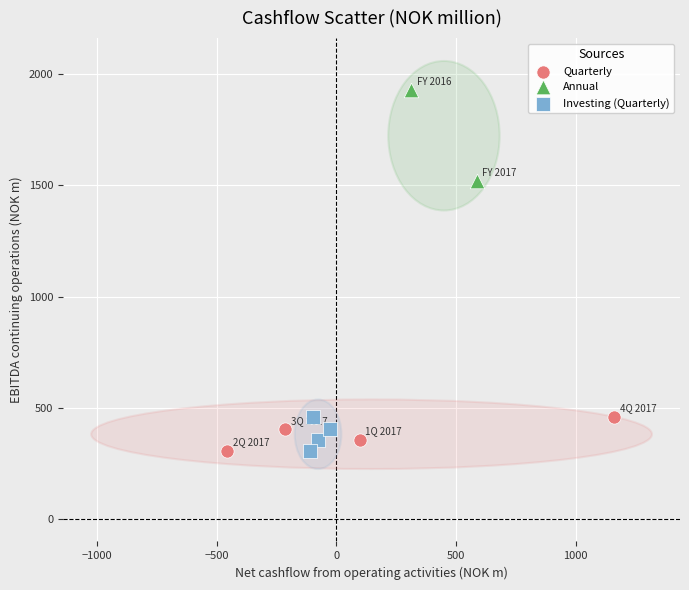

What are all the series names shown in the legend?

Quarterly, Annual, Investing (Quarterly)